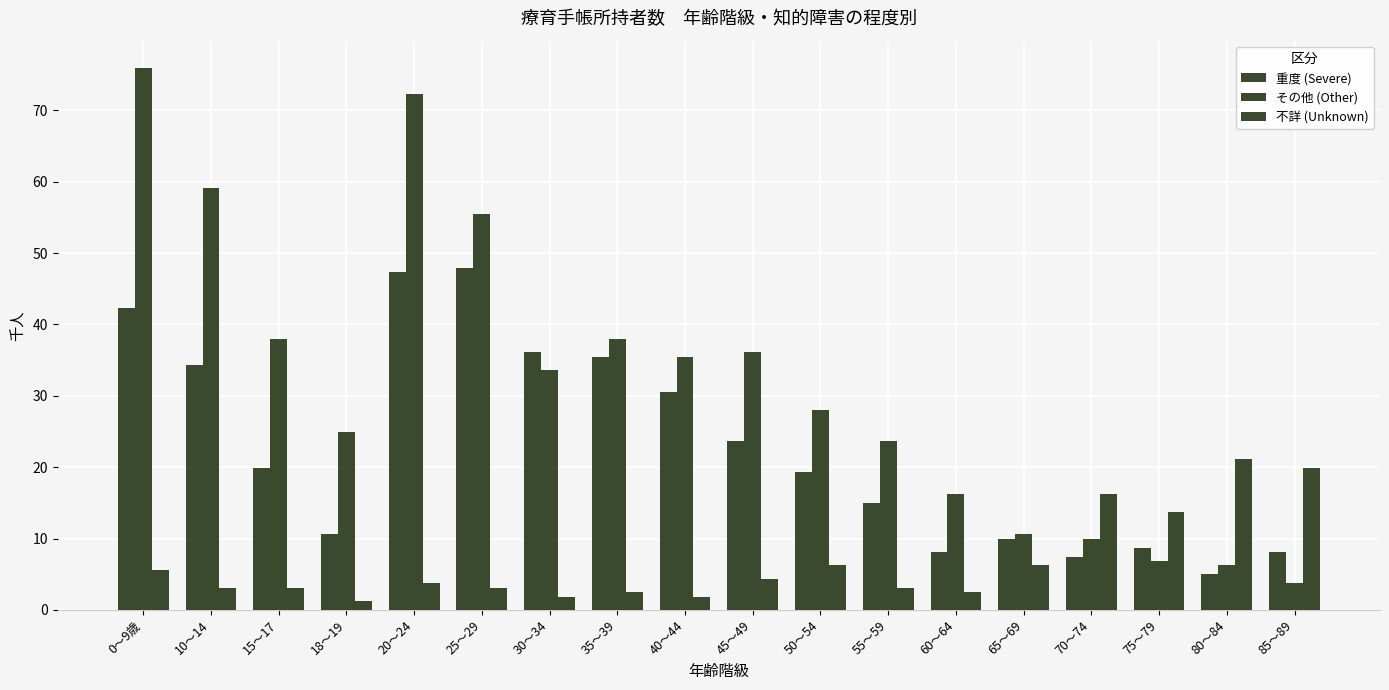

How many distinct data groups are displayed?

3